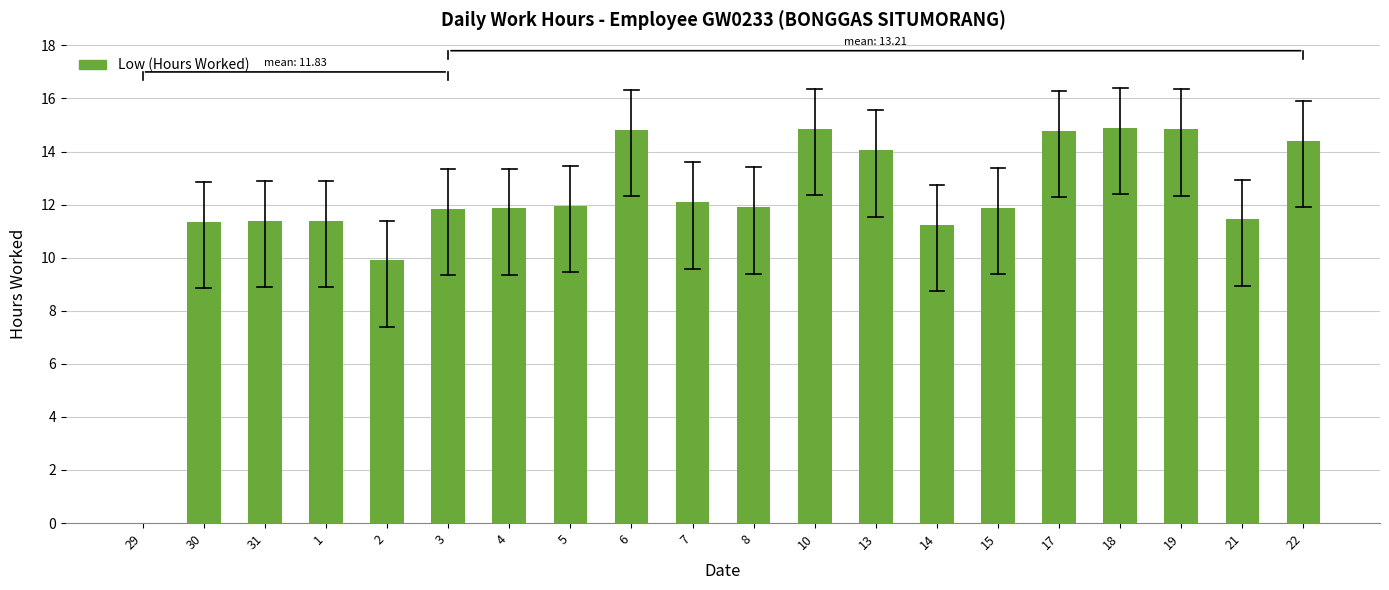

Which has a higher value, 18 or 31?

18